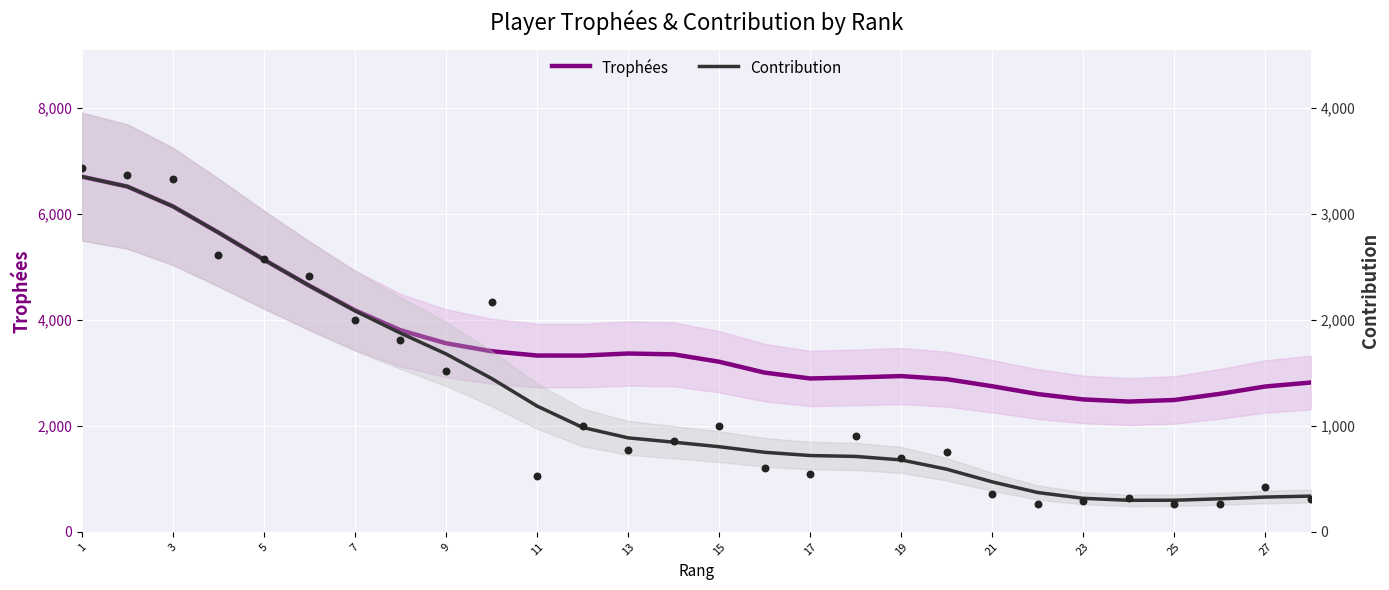

Which series reaches the minimum Y coordinate?

Contribution